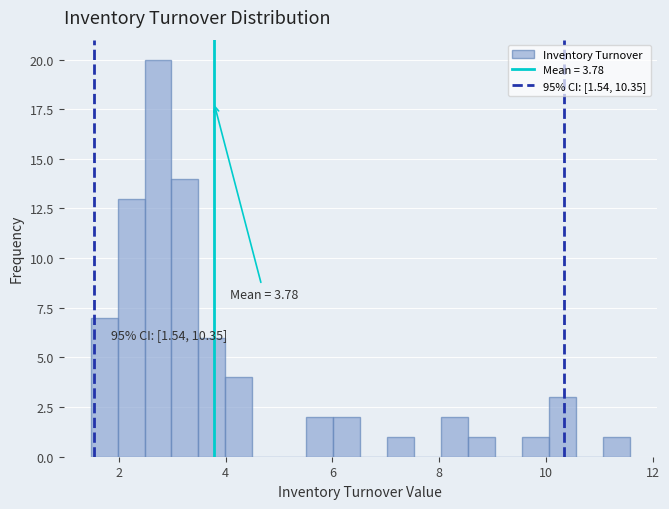

Around what value on the x-axis is the tallest bar? Give the approximate position of its centre, as read against the axis.

2.8